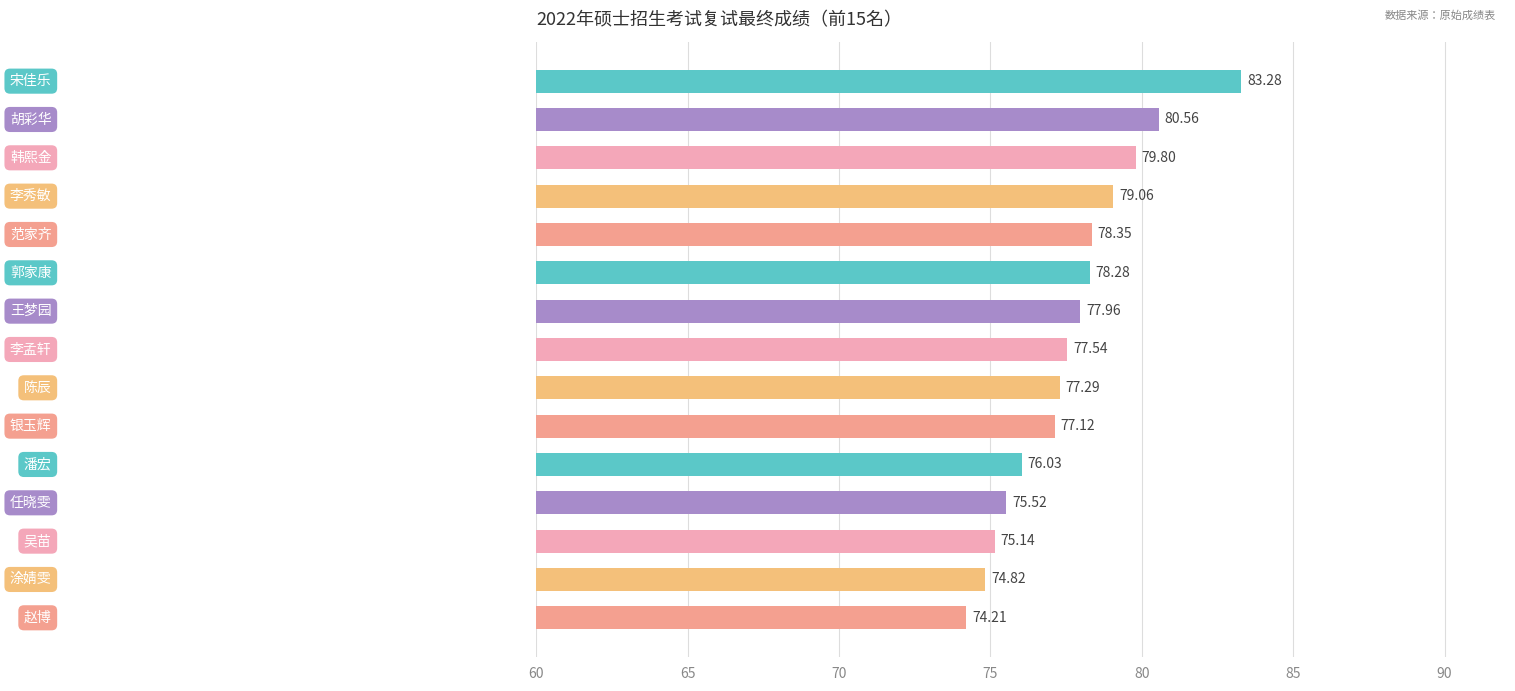

What is the average value?

77.7